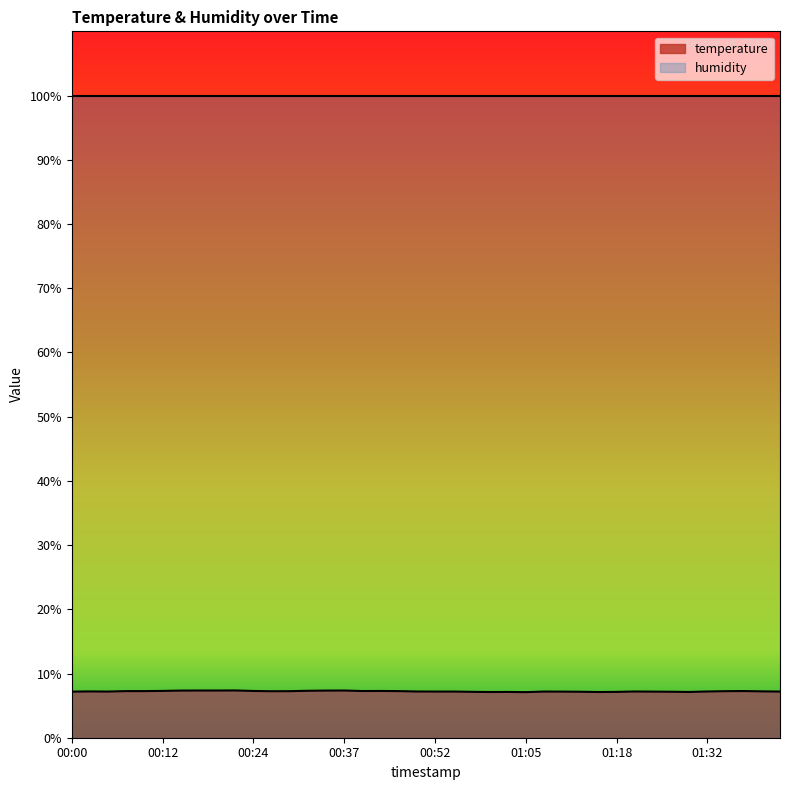

Between 00:44 and 00:02, which is larger?

00:44